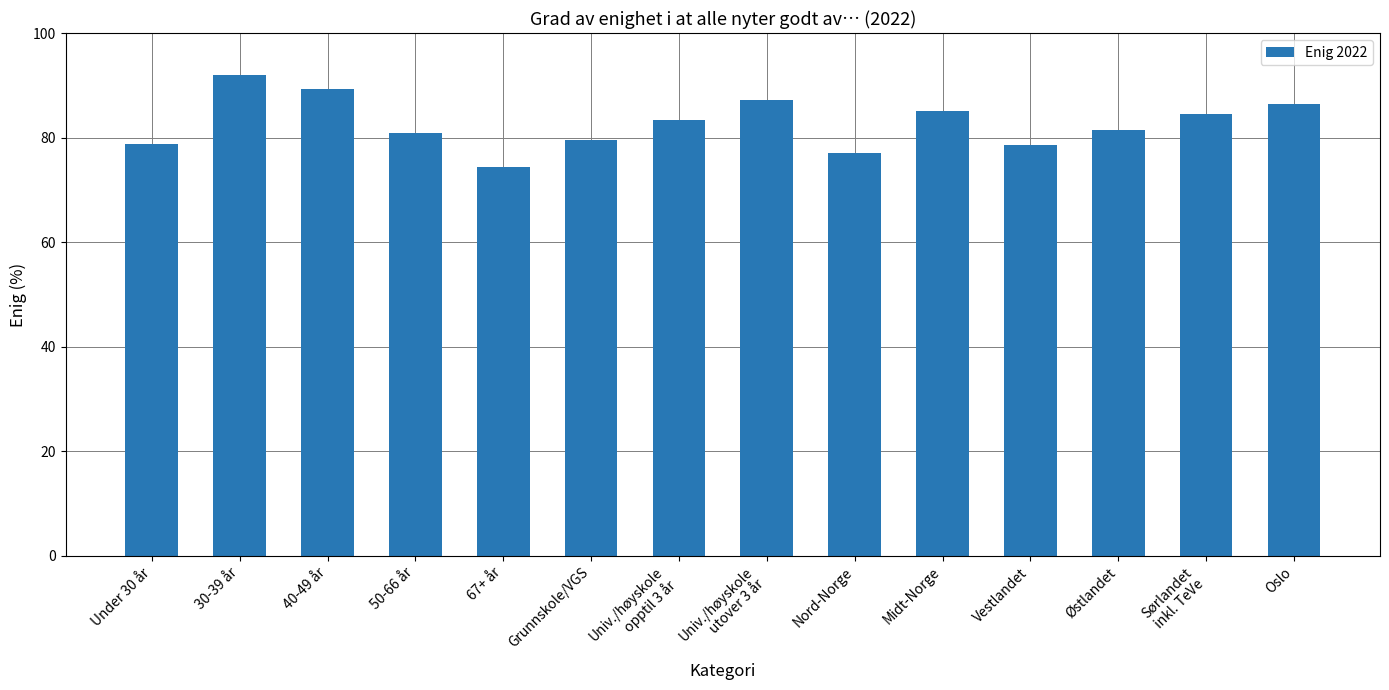

Are the bars grouped side by side (vs. stacked)?

No